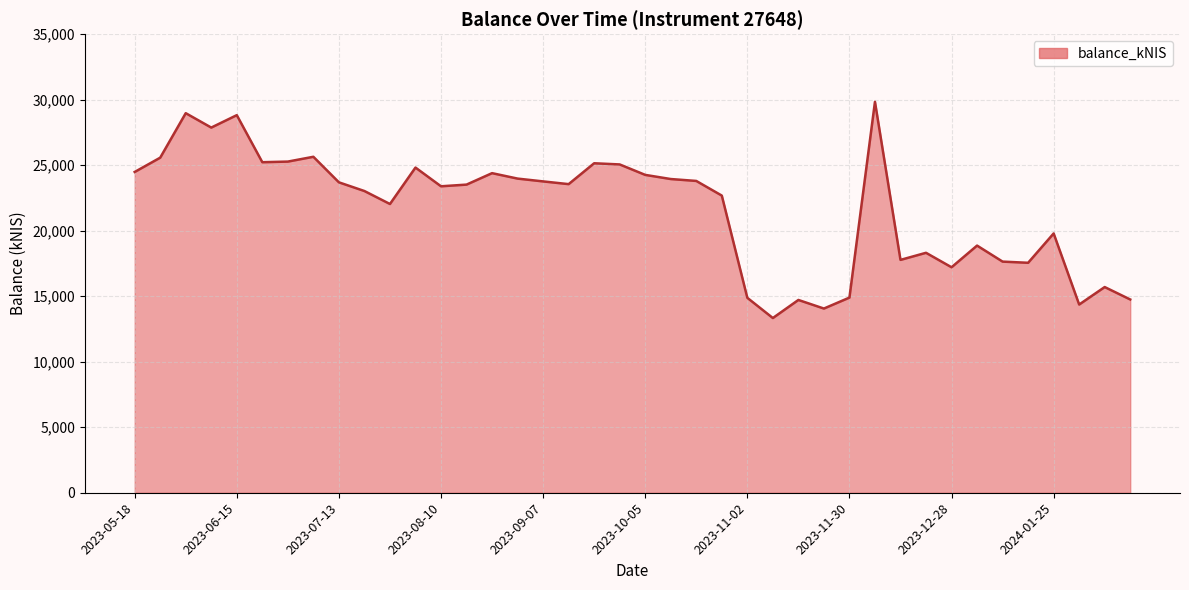

How many lines are shown in the chart?

1